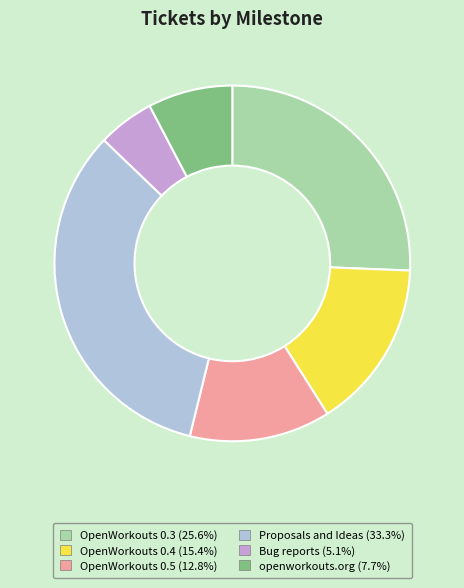

Does any single category account for the majority?

No